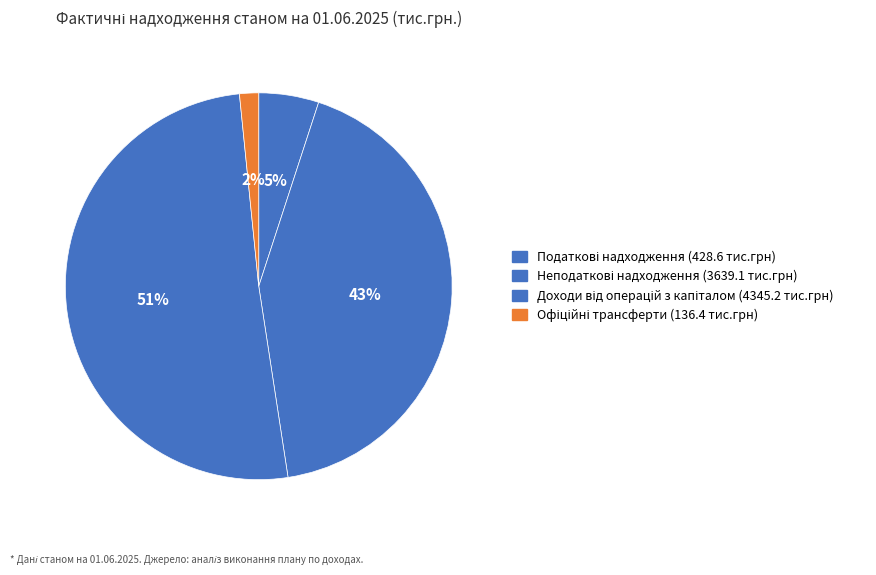

Rank the categories by value from highest to lowest.

Доходи від операцій з капіталом, Неподаткові надходження, Податкові надходження, Офіційні трансферти